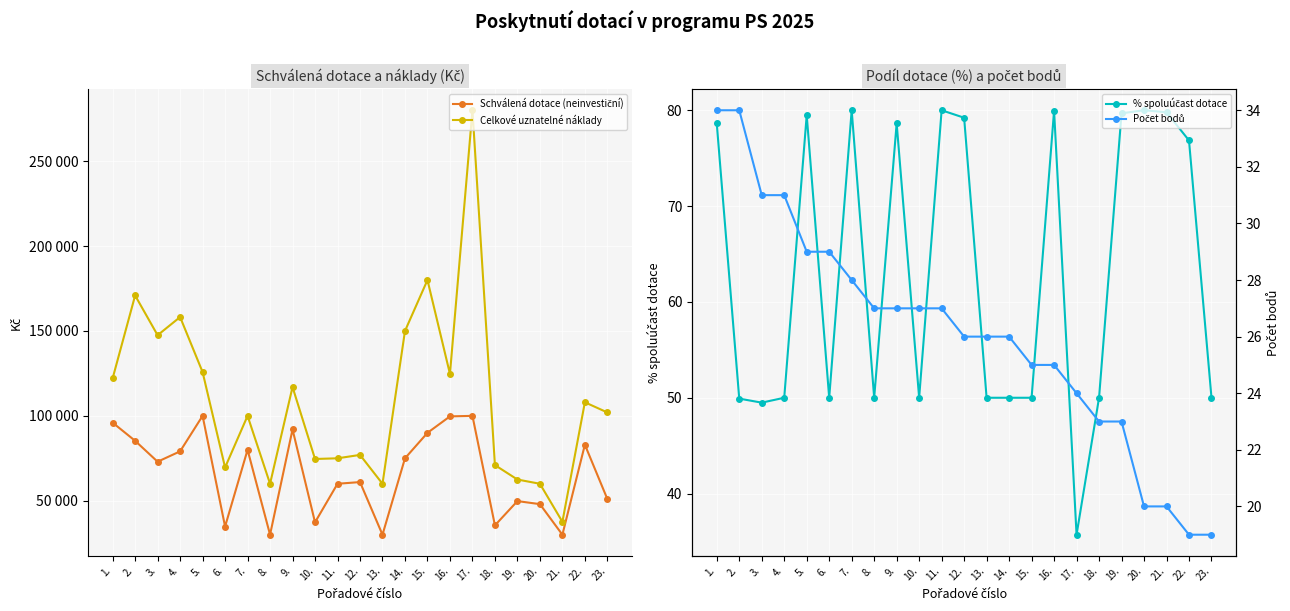

Which has a higher value, 3. or 23.?

3.